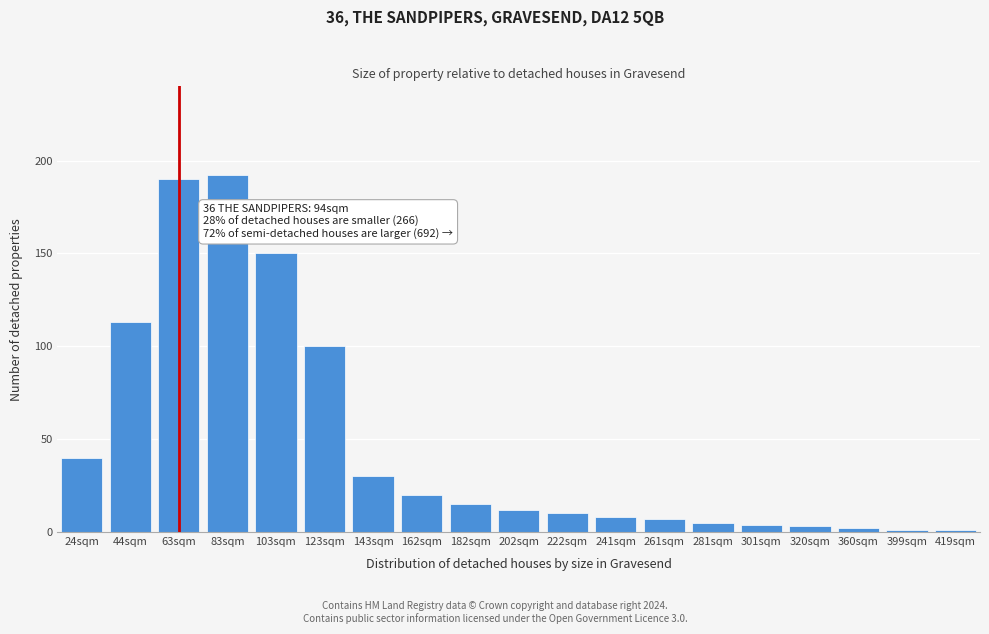

Reading right to left, extract all data points from this chart.

419sqm=1	399sqm=1	360sqm=2	320sqm=3	301sqm=4	281sqm=5	261sqm=7	241sqm=8	222sqm=10	202sqm=12	182sqm=15	162sqm=20	143sqm=30	123sqm=100	103sqm=150	83sqm=192	63sqm=190	44sqm=113	24sqm=40